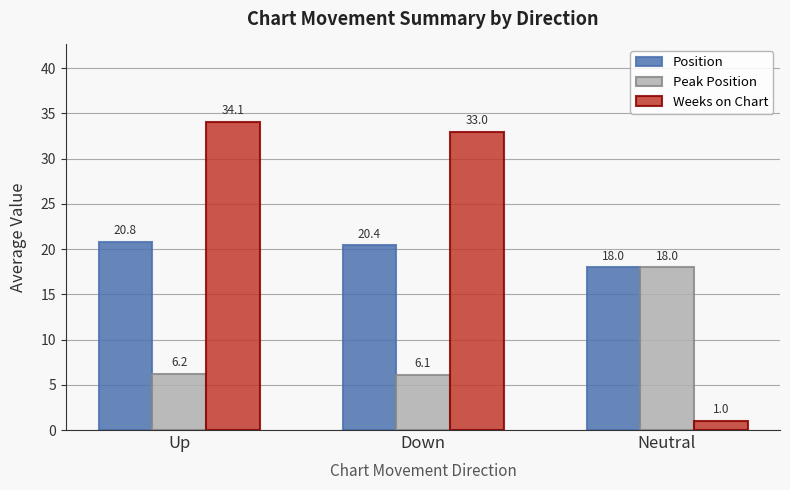

What is the label of the 1st bar from the right?

Neutral